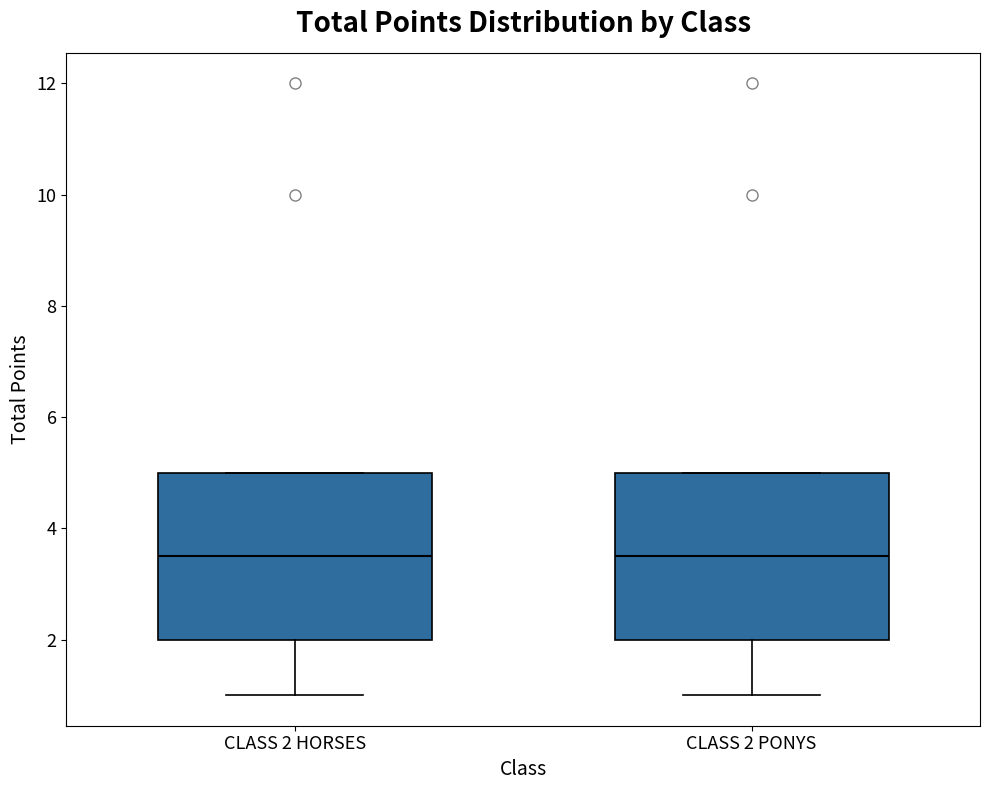

Where is the lower edge of the box for CLASS 2 PONYS on the y-axis? The values are not printed on the chart, so give them approximately, as read against the axis.

2.0